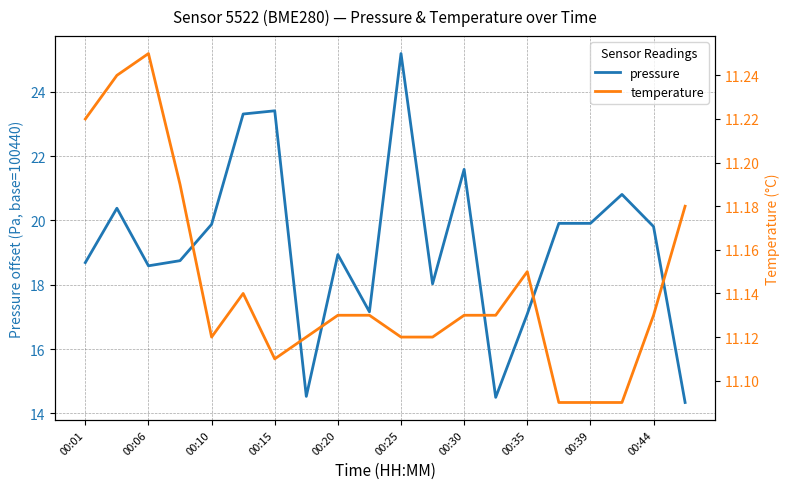

What is the smallest value displayed?

11.1